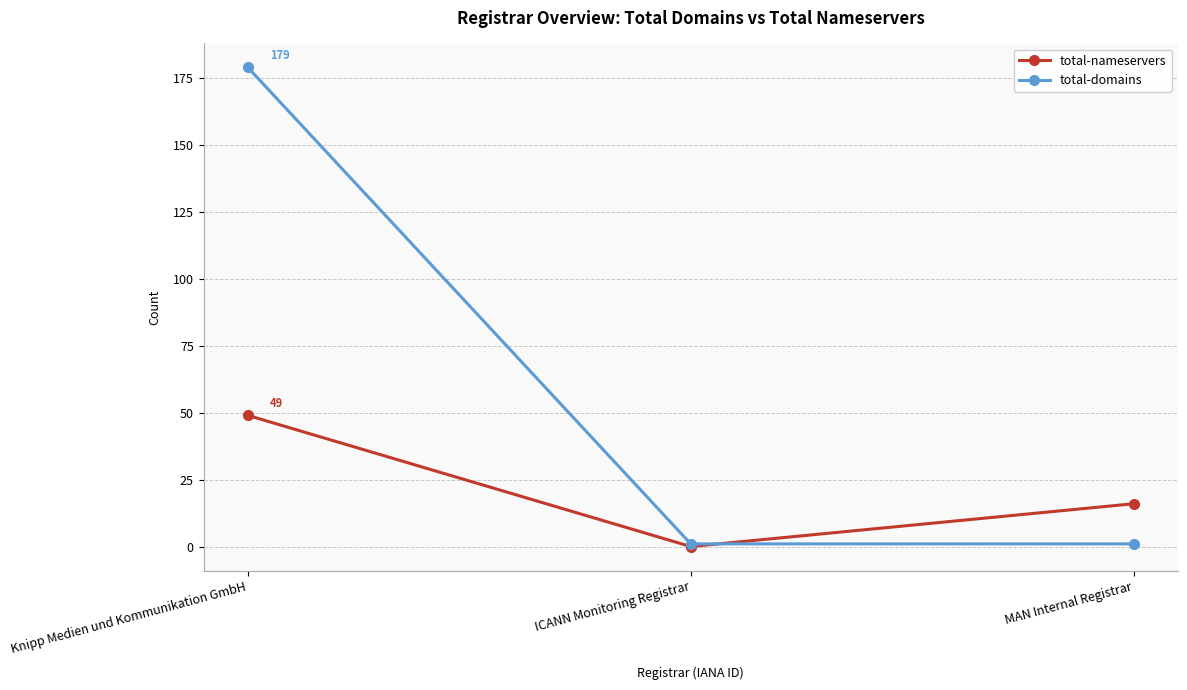

List the series in order of their peak value, lowest first.

total-nameservers, total-domains